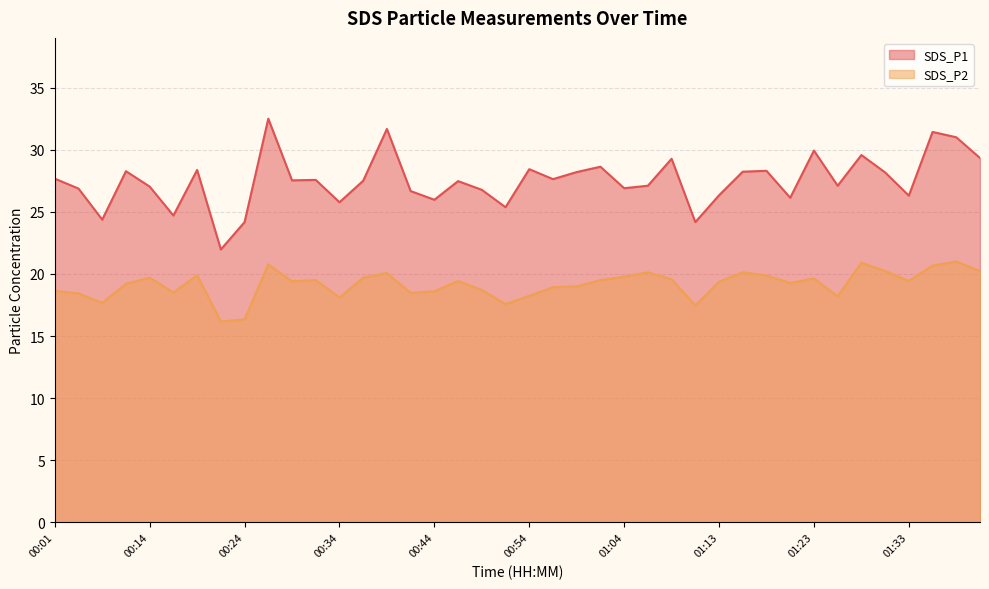

What is the average value of the SDS_P2 series?

19.2